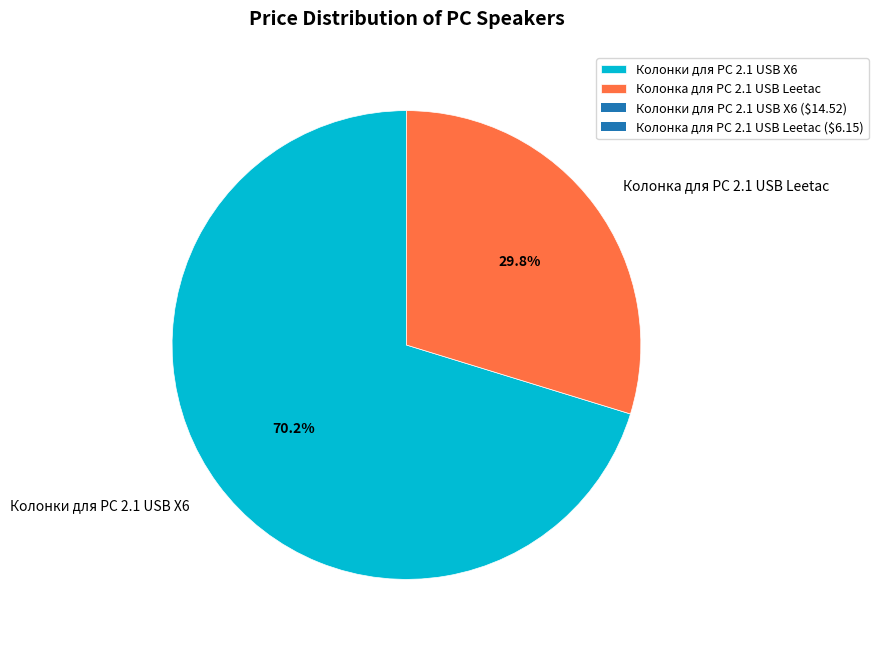

To the nearest percent, what is the average slice percentage?

50%